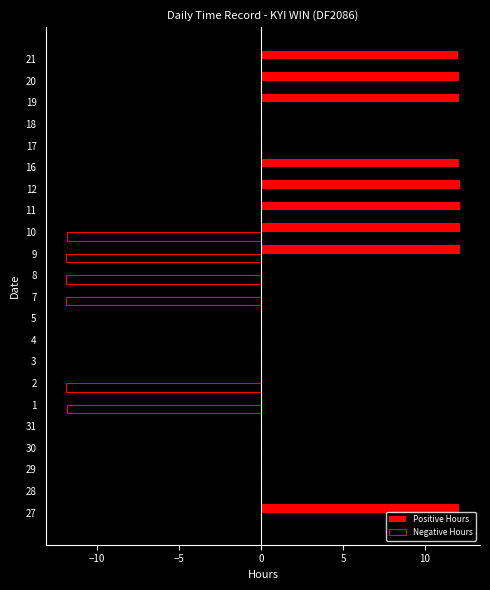

What is the sum of all Positive Hours values?

109.0